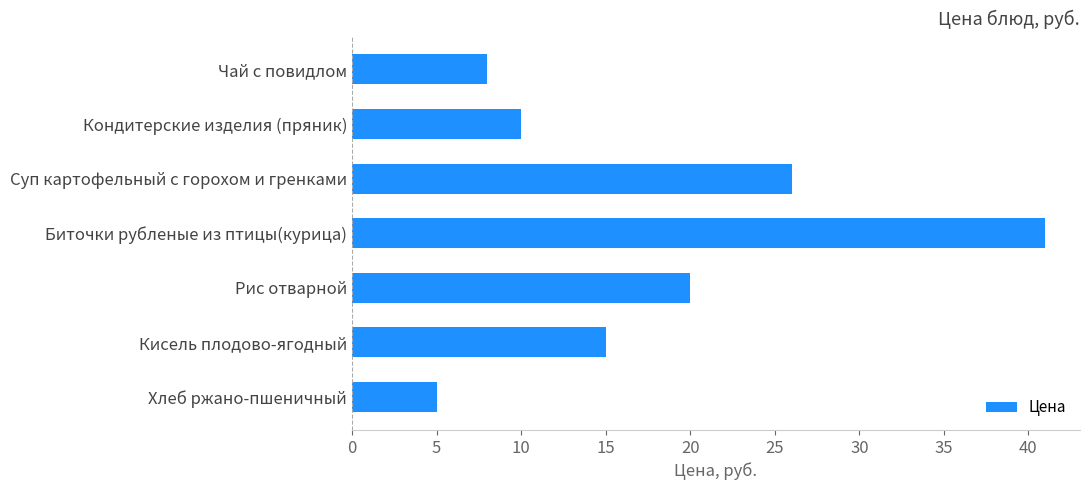

What is the difference between the maximum and second lowest values?

33